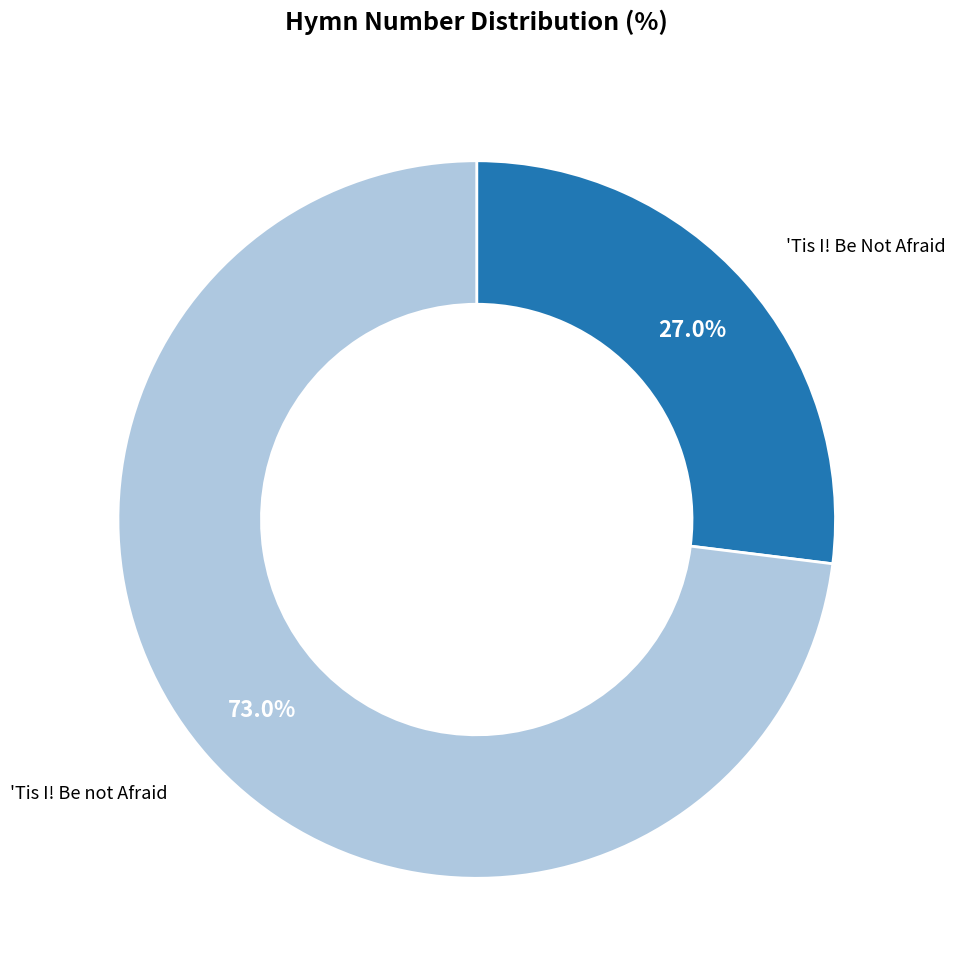

Is there a majority slice in this chart?

Yes